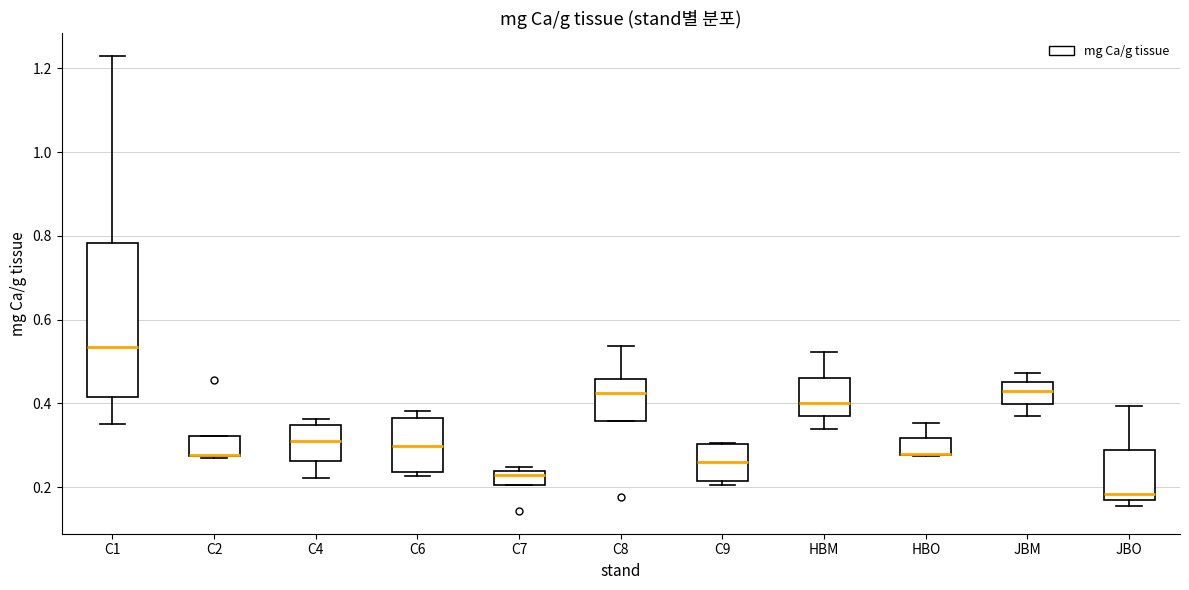

Where does the median line of the box for C4 sit on the y-axis? The values are not printed on the chart, so give them approximately, as read against the axis.

0.30